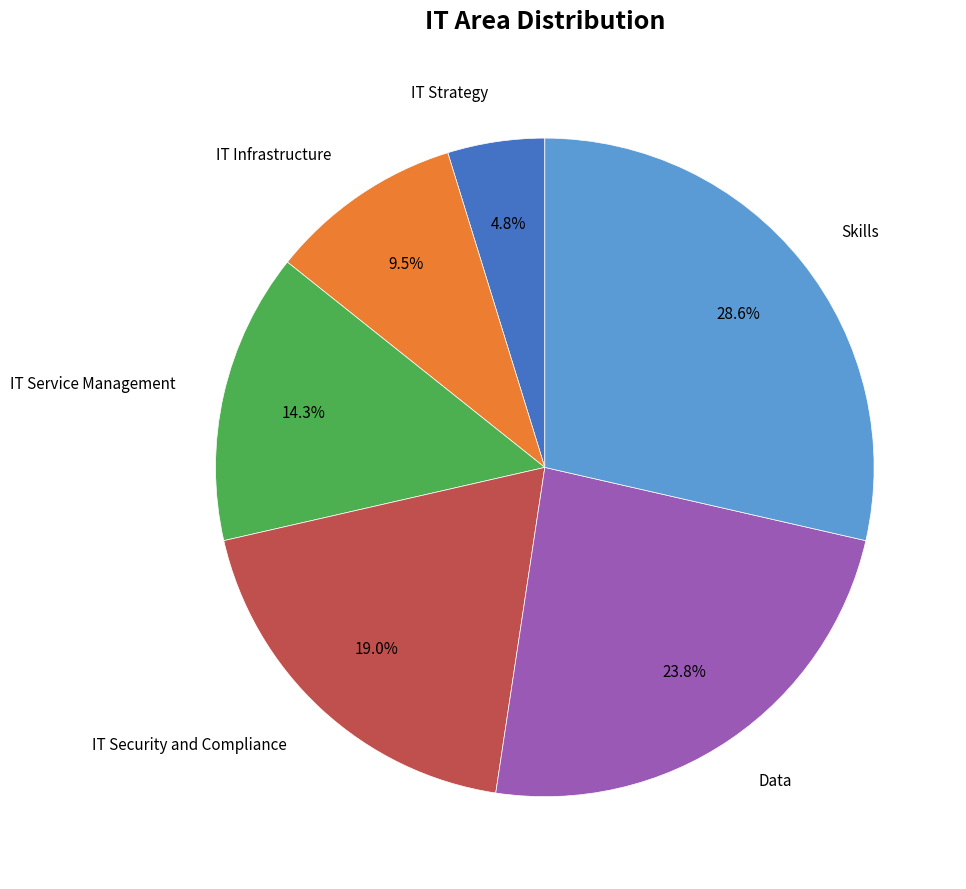

Is there a majority slice in this chart?

No